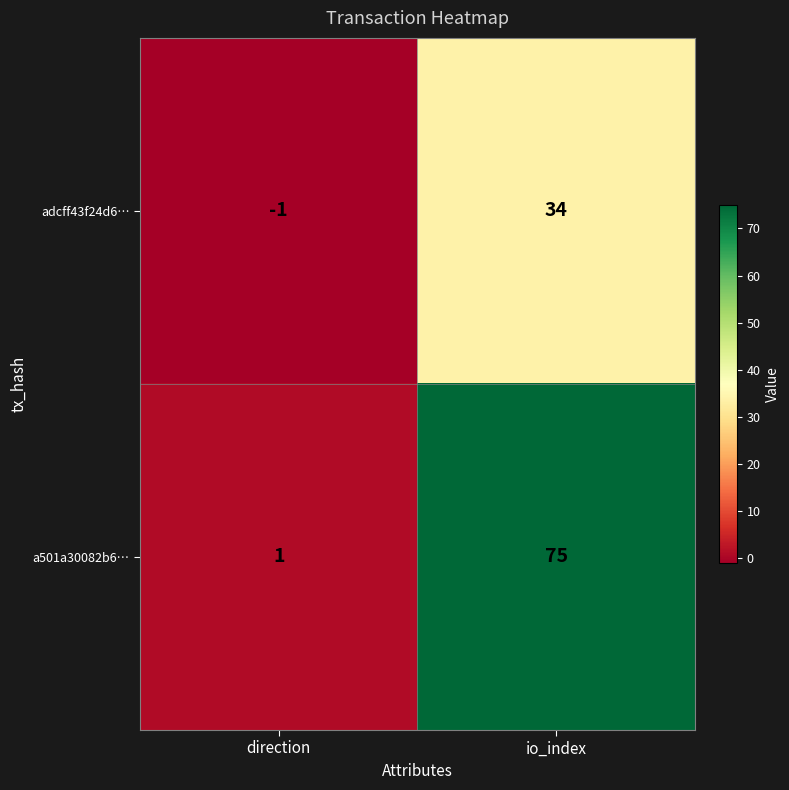

What is the sum of the a501a30082b6… values at io_index and direction?

76